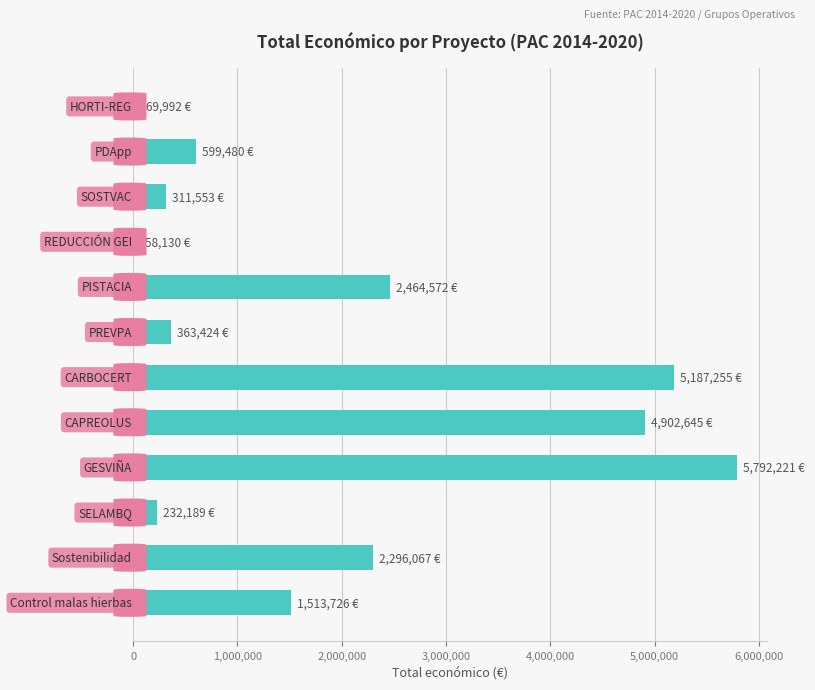

What is the sum of all values?

23791254